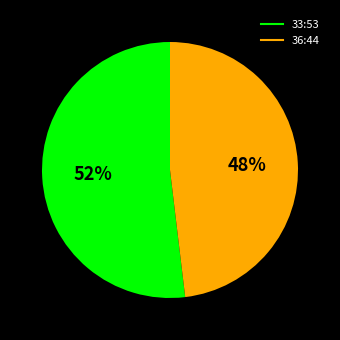

What is the ratio of the value at 36:44 to the value at 33:53?

0.9